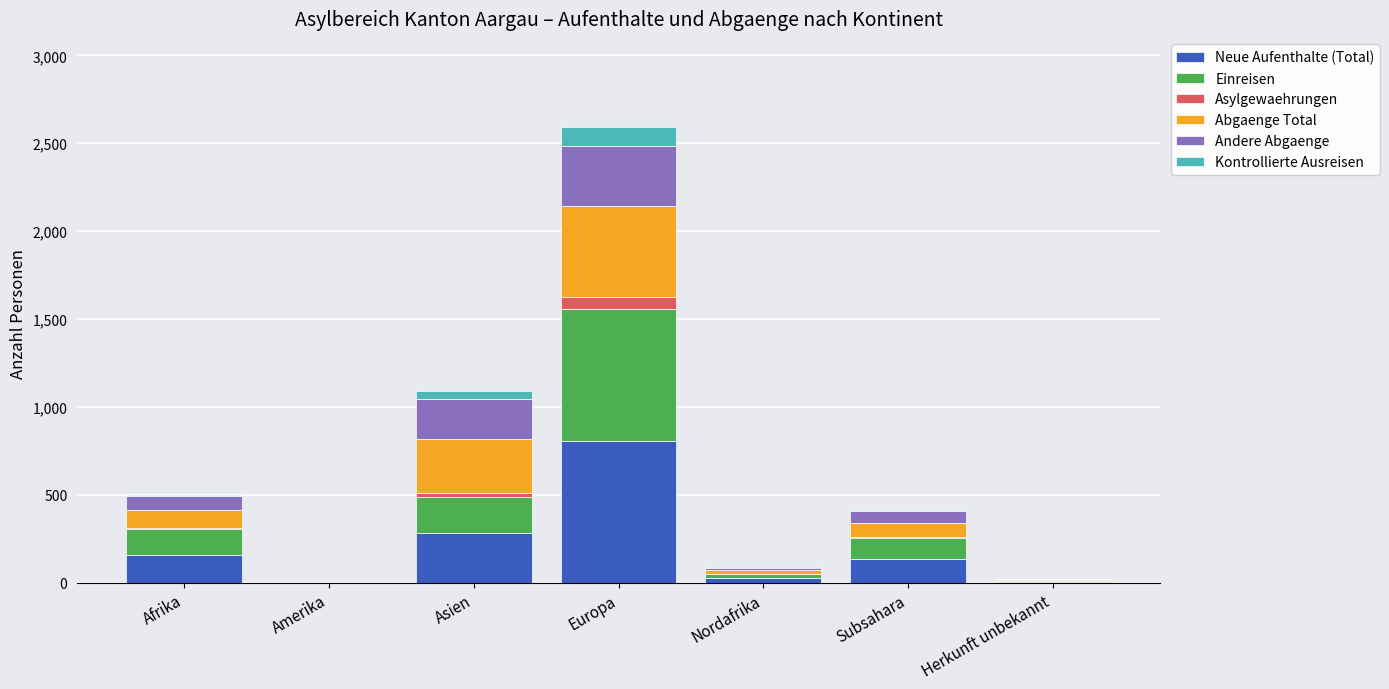

Where is Neue Aufenthalte (Total) nearest to the value 404?

Asien